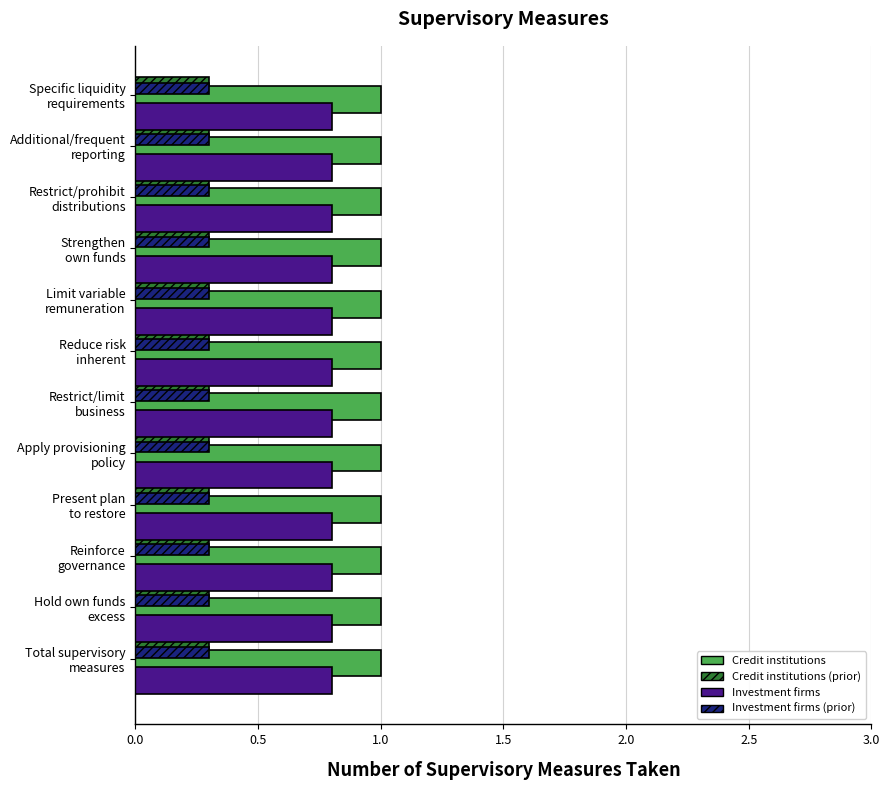

What is the greatest value displayed?

1.0